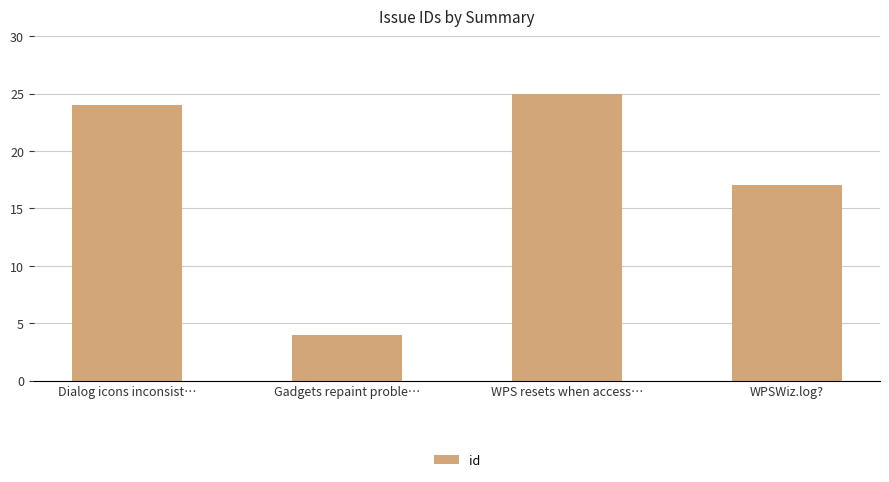

How many distinct data groups are displayed?

1